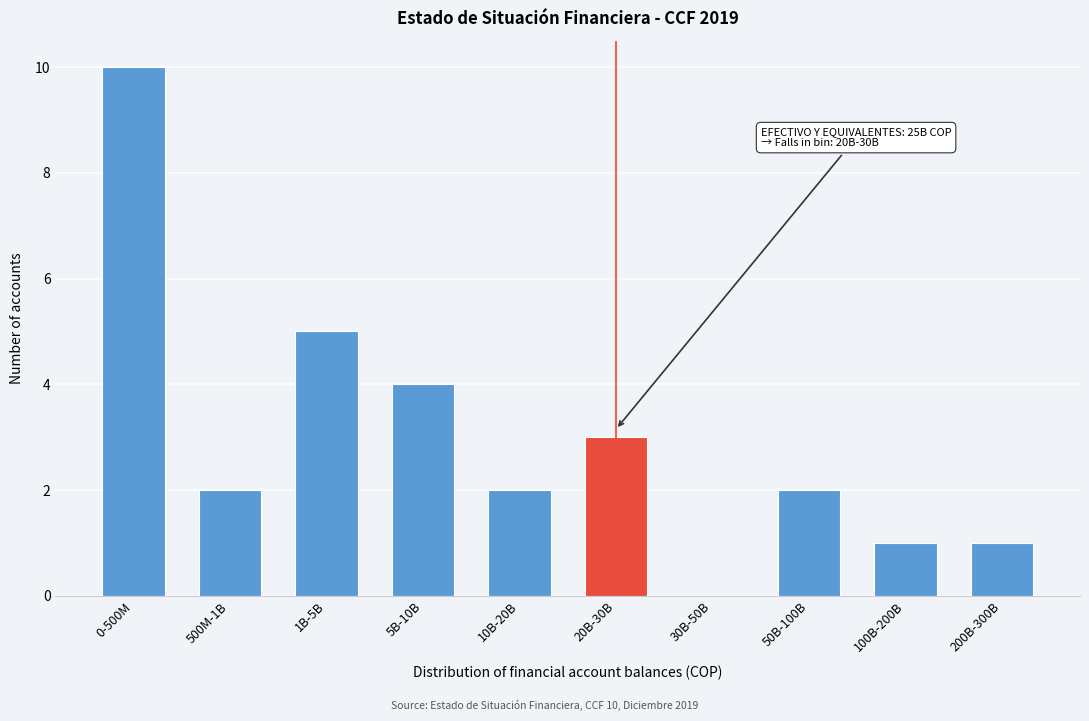

Reading left to right, transcribe all the data shown in this chart.

0-500M=10	500M-1B=2	1B-5B=5	5B-10B=4	10B-20B=2	20B-30B=3	30B-50B=0	50B-100B=2	100B-200B=1	200B-300B=1